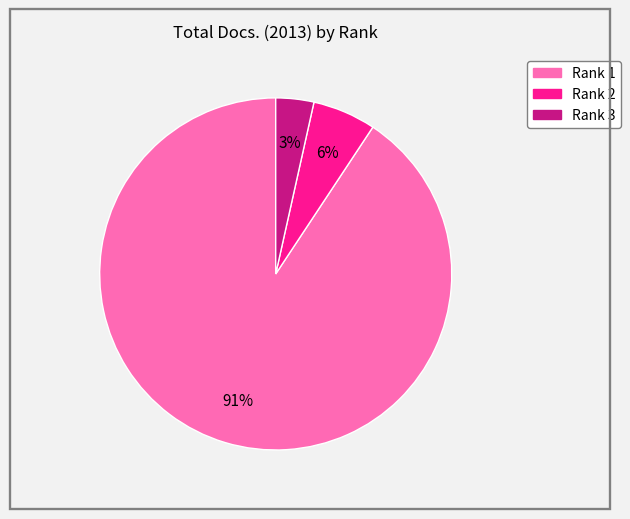

Is there a majority slice in this chart?

Yes